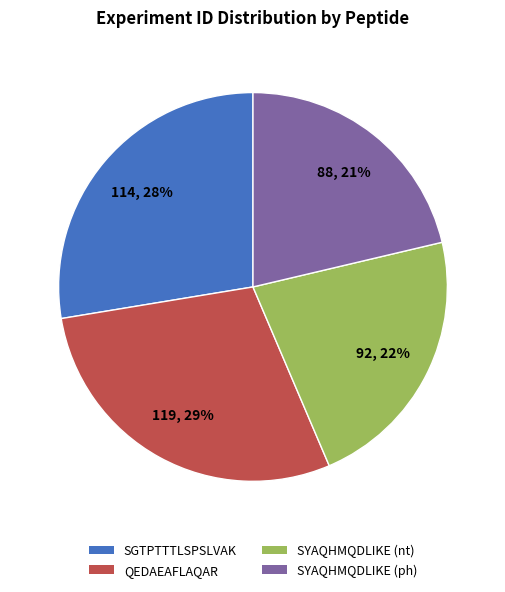

To the nearest percent, what is the difference between the largest and smallest slice percentages?

8%